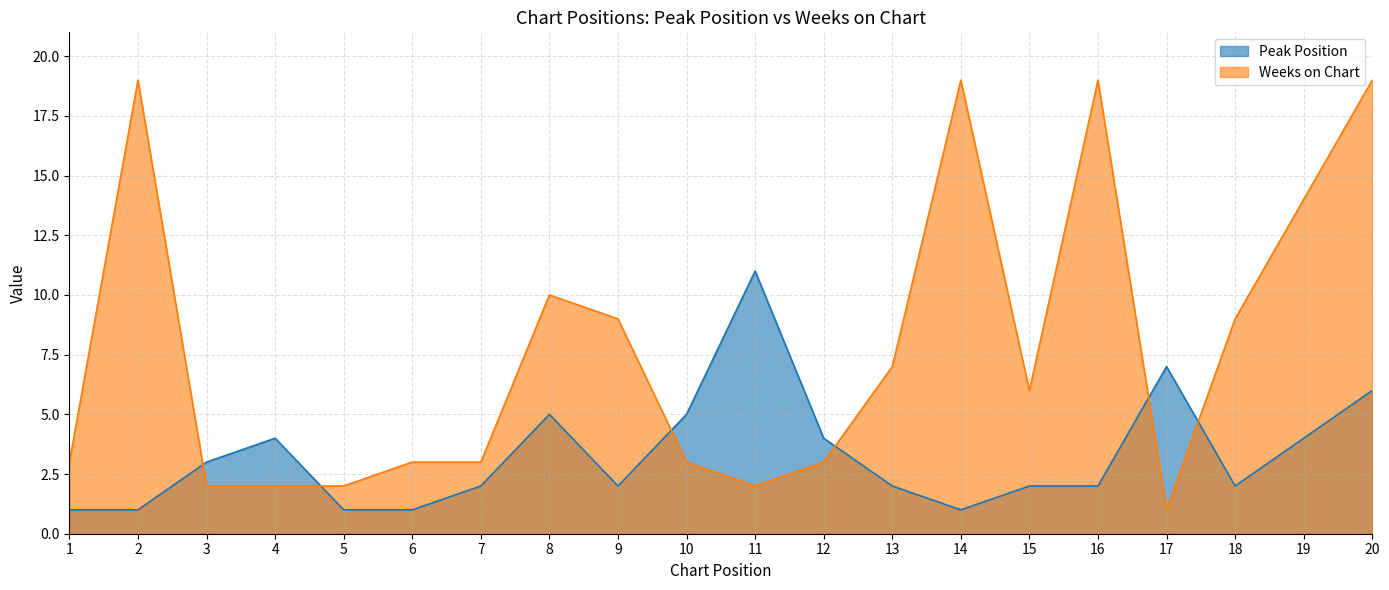

What is the sum of all Weeks on Chart values?

155